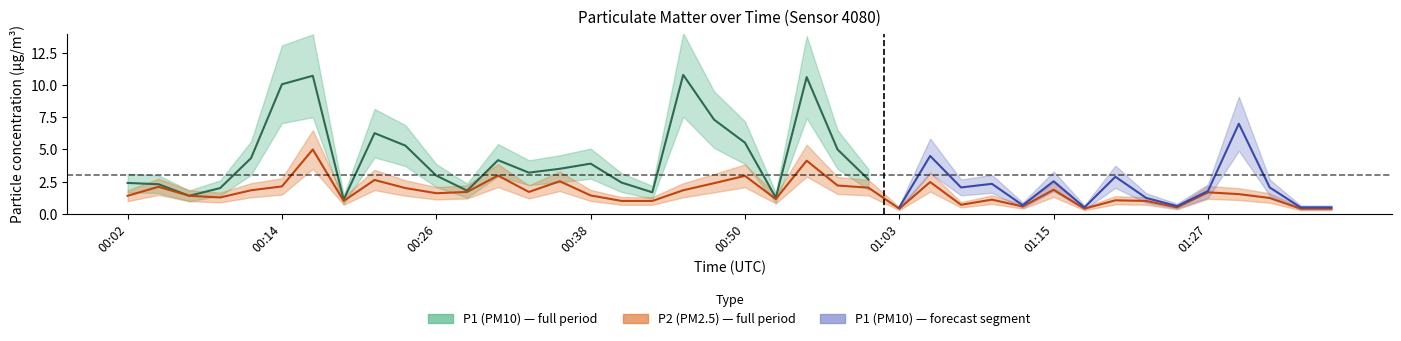

What position from the right is 00:36?

26